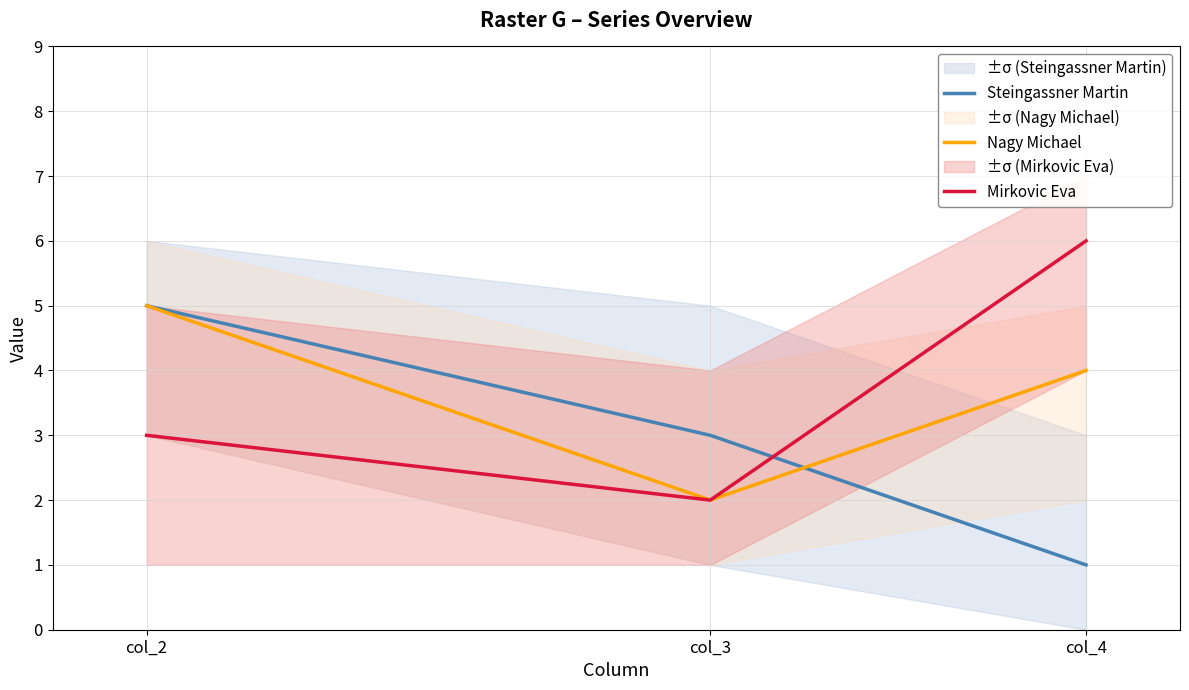

What is the maximum value shown in the chart?

6